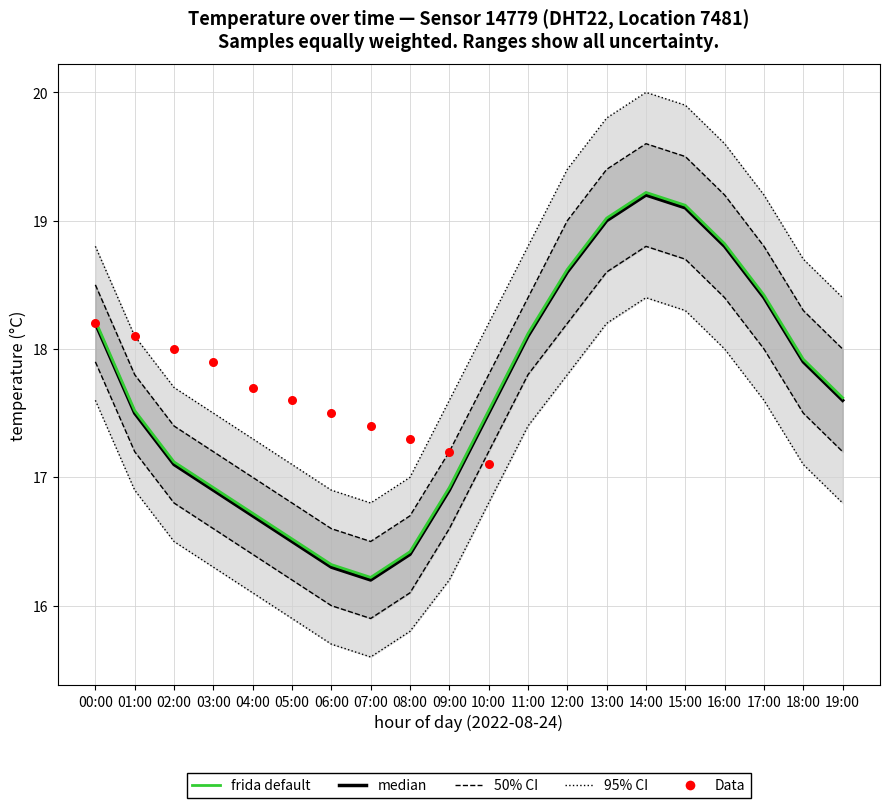

At how many categories does at least one series exceed 17?

17